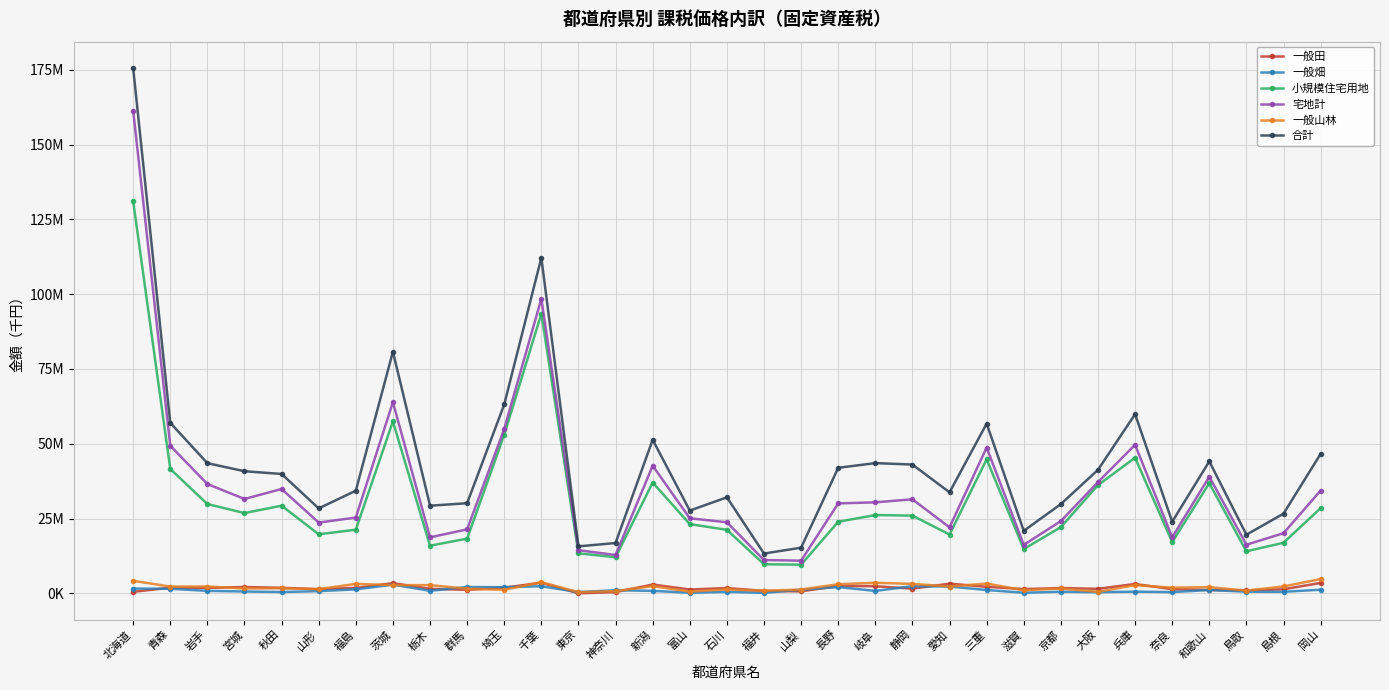

Reading right to left, extract all data points from this chart.

一般田: 3508019	1374486	1003498	1129084	1407055	3149762	1531786	1794469	1443357	2205905	3255545	1576364	2408833	2477361	675948	825529	1791980	1302563	2958056	448719	20596	3566241	1914832	1193811	1527296	3420636	1841506	1416362	1874148	2131617	1832945	1896954	528506
一般畑: 1232971	532408	562722	1130810	434933	582076	400478	552978	223255	1137118	2293199	2402943	834592	2110972	1237742	179220	525385	206036	845423	1055917	434799	2391478	2078926	2128289	862174	2941380	1345026	758834	449752	638399	844268	1548627	1618934
小規模住宅用地: 28488986	16933403	14067953	36817550	17177815	45347303	36186137	22148931	14812102	44812667	19674755	25992139	26177323	23939614	9600255	9741845	21244831	23145275	37043032	12092555	13396254	93457146	53002857	18299777	15941674	57477297	21287365	19759261	29313525	26842016	29860616	41595728	131095555
宅地計: 34367668	20114857	16270195	38973724	18759916	49657794	37180989	24162878	16225092	48747675	22070073	31438720	30435366	30072833	10938221	11141045	23765846	25096108	42674467	12829141	14435994	98474207	54949318	21388655	18737594	63906421	25339324	23672168	34890241	31558054	36547975	49343423	161324975
一般山林: 4798483	2322403	927735	2097867	1911367	2774669	536911	1645726	1055238	3283533	2292648	3184129	3552479	3057405	1284173	882059	1357433	604332	2425065	763791	420501	3742419	1216281	1561975	2764824	2758847	3172450	1427776	1717645	1644782	2296502	2272505	4211844
合計: 46628519	26647112	19619049	44122640	23948473	59899705	41276775	29849555	20890821	56739751	33773196	43052420	43538004	41970693	15274103	13318317	32108133	27669866	51338378	16836346	15714196	112163815	63143877	30137801	29301685	80779988	34308760	28407525	39910653	40820989	43513383	57007939	175586701